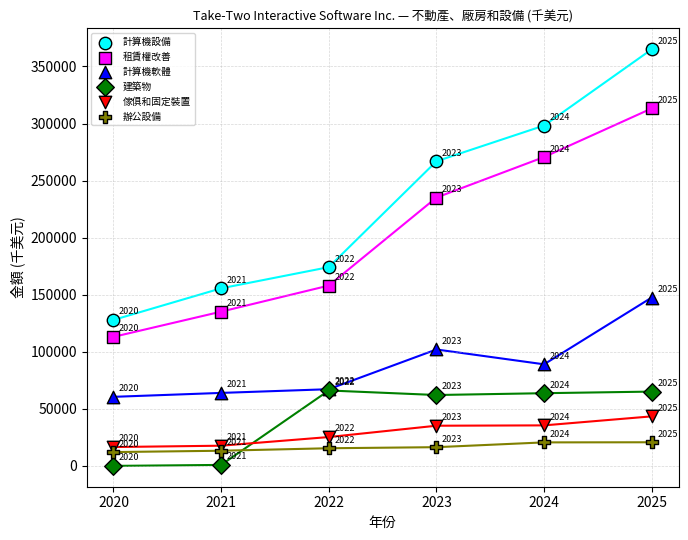

In the 計算機設備 series, what Y value is closest to 246448?

266900